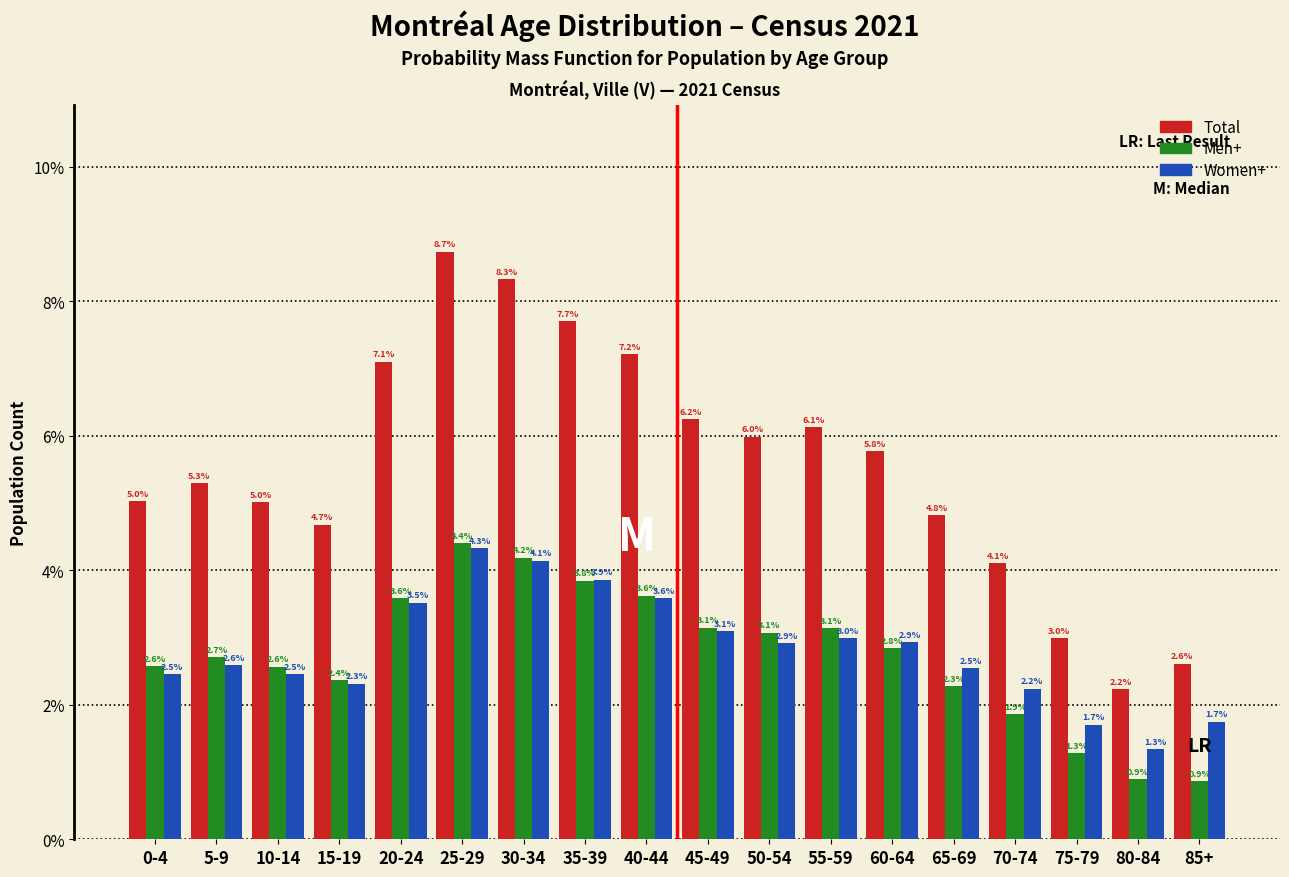

Reading right to left, list all the values displayed in this chart.

Total: 85+=2.6	80-84=2.2	75-79=3.0	70-74=4.1	65-69=4.8	60-64=5.8	55-59=6.1	50-54=6.0	45-49=6.2	40-44=7.2	35-39=7.7	30-34=8.3	25-29=8.7	20-24=7.1	15-19=4.7	10-14=5.0	5-9=5.3	0-4=5.0
Men+: 85+=0.9	80-84=0.9	75-79=1.3	70-74=1.9	65-69=2.3	60-64=2.8	55-59=3.1	50-54=3.1	45-49=3.1	40-44=3.6	35-39=3.8	30-34=4.2	25-29=4.4	20-24=3.6	15-19=2.4	10-14=2.6	5-9=2.7	0-4=2.6
Women+: 85+=1.7	80-84=1.3	75-79=1.7	70-74=2.2	65-69=2.5	60-64=2.9	55-59=3.0	50-54=2.9	45-49=3.1	40-44=3.6	35-39=3.9	30-34=4.1	25-29=4.3	20-24=3.5	15-19=2.3	10-14=2.5	5-9=2.6	0-4=2.5